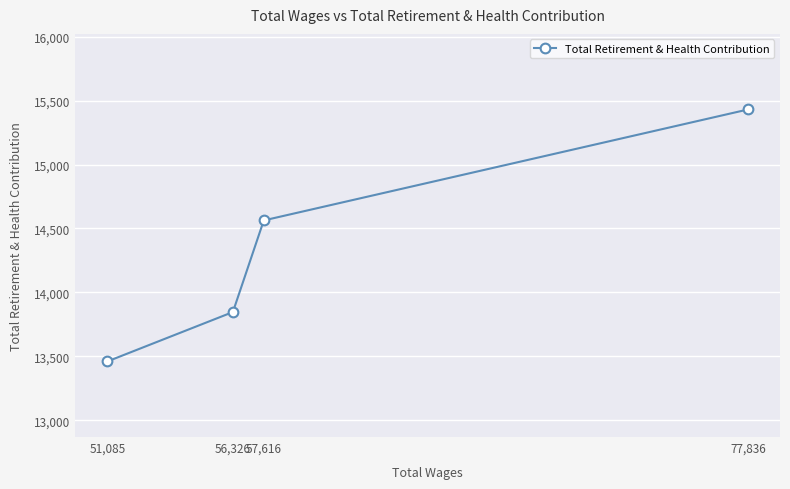

What is the change in value from 56,326 to 51,085?

-386